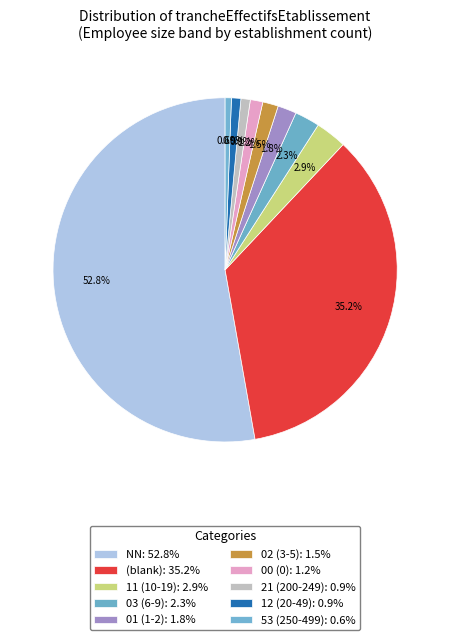

How many slices are in this pie chart?

10